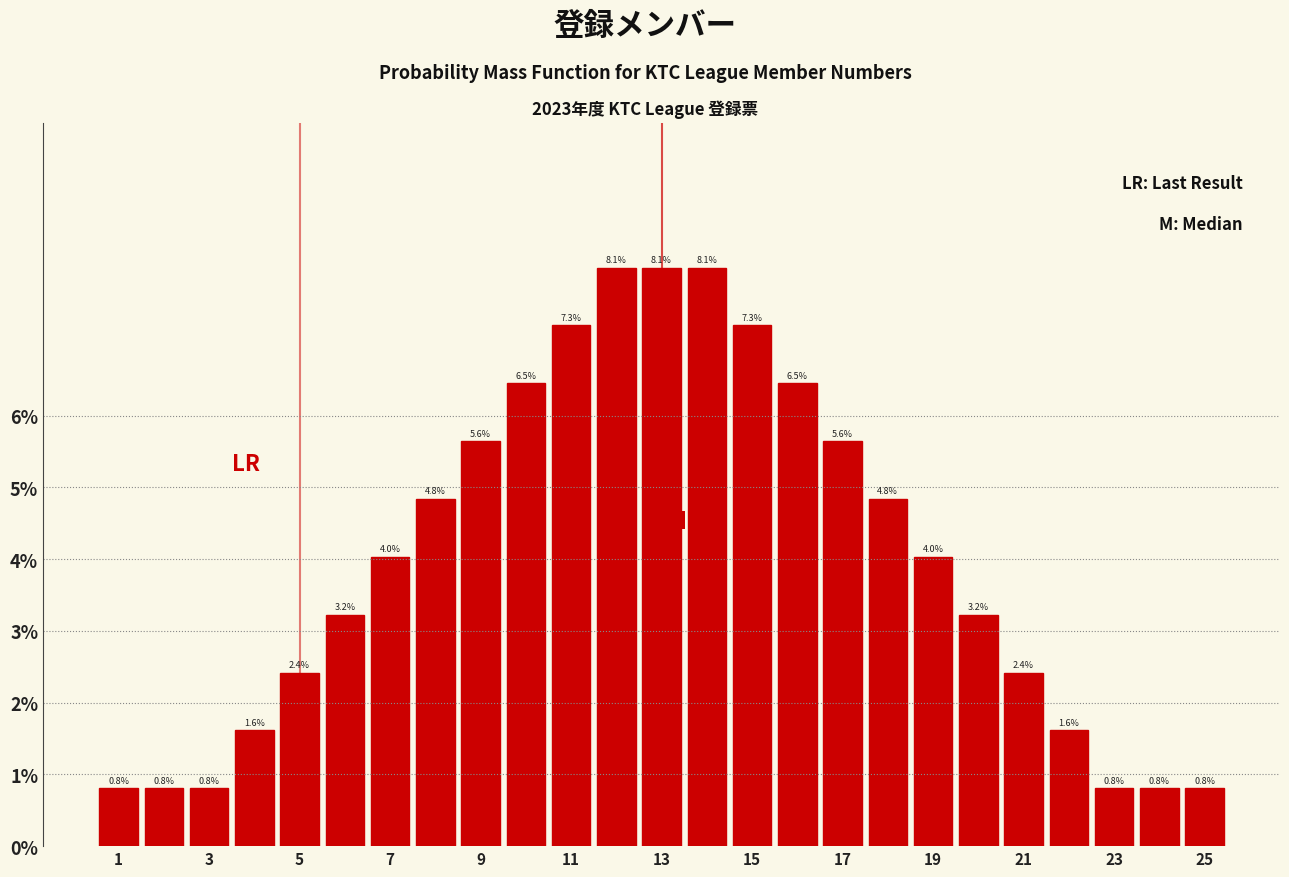

Reading left to right, list every bar in this chart as the range it spans on the x-axis followed by its height. The bar edges are not printed on the chart, so give them approximately, as read against the axis.

0.5 to 1.5: 0.8
1.5 to 2.5: 0.8
2.5 to 3.5: 0.8
3.5 to 4.5: 1.6
4.5 to 5.5: 2.4
5.5 to 6.5: 3.2
6.5 to 7.5: 4.0
7.5 to 8.5: 4.8
8.5 to 9.5: 5.6
9.5 to 10.5: 6.5
10.5 to 11.5: 7.3
11.5 to 12.5: 8.1
12.5 to 13.5: 8.1
13.5 to 14.5: 8.1
14.5 to 15.5: 7.3
15.5 to 16.5: 6.5
16.5 to 17.5: 5.6
17.5 to 18.5: 4.8
18.5 to 19.5: 4.0
19.5 to 20.5: 3.2
20.5 to 21.5: 2.4
21.5 to 22.5: 1.6
22.5 to 23.5: 0.8
23.5 to 24.5: 0.8
24.5 to 25.5: 0.8